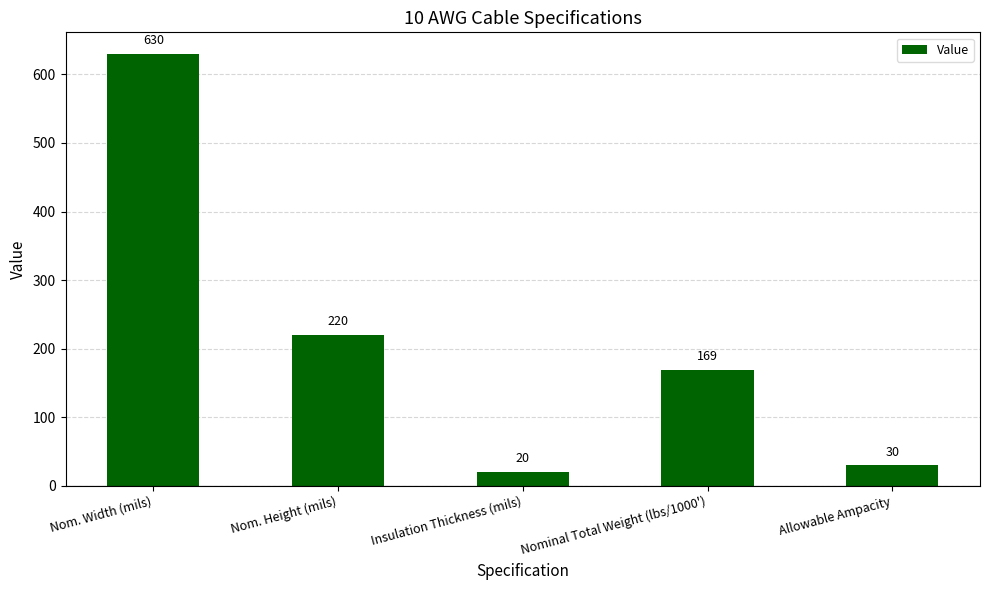

Does the chart contain any negative values?

No